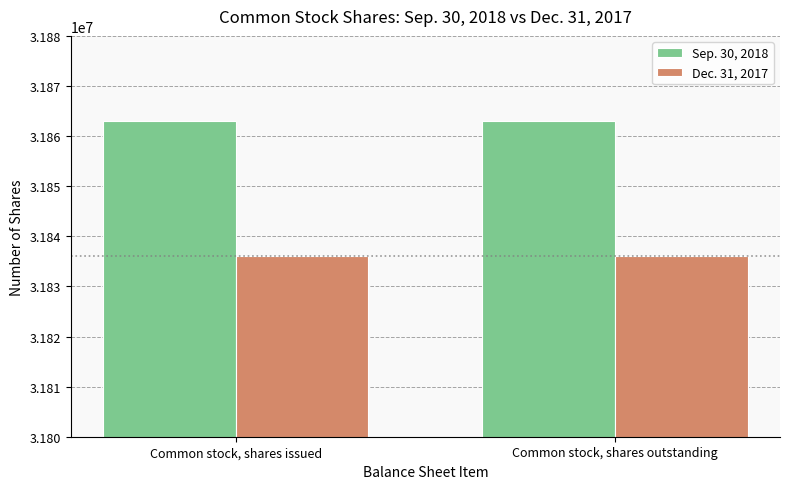

What is the sum of the Sep. 30, 2018 values at Common stock, shares outstanding and Common stock, shares issued?

63726000